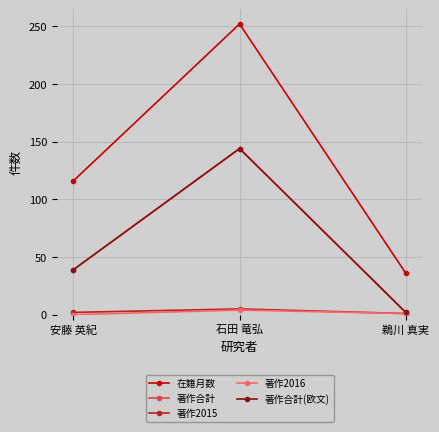

Is this an area chart (filled region under the line)?

No